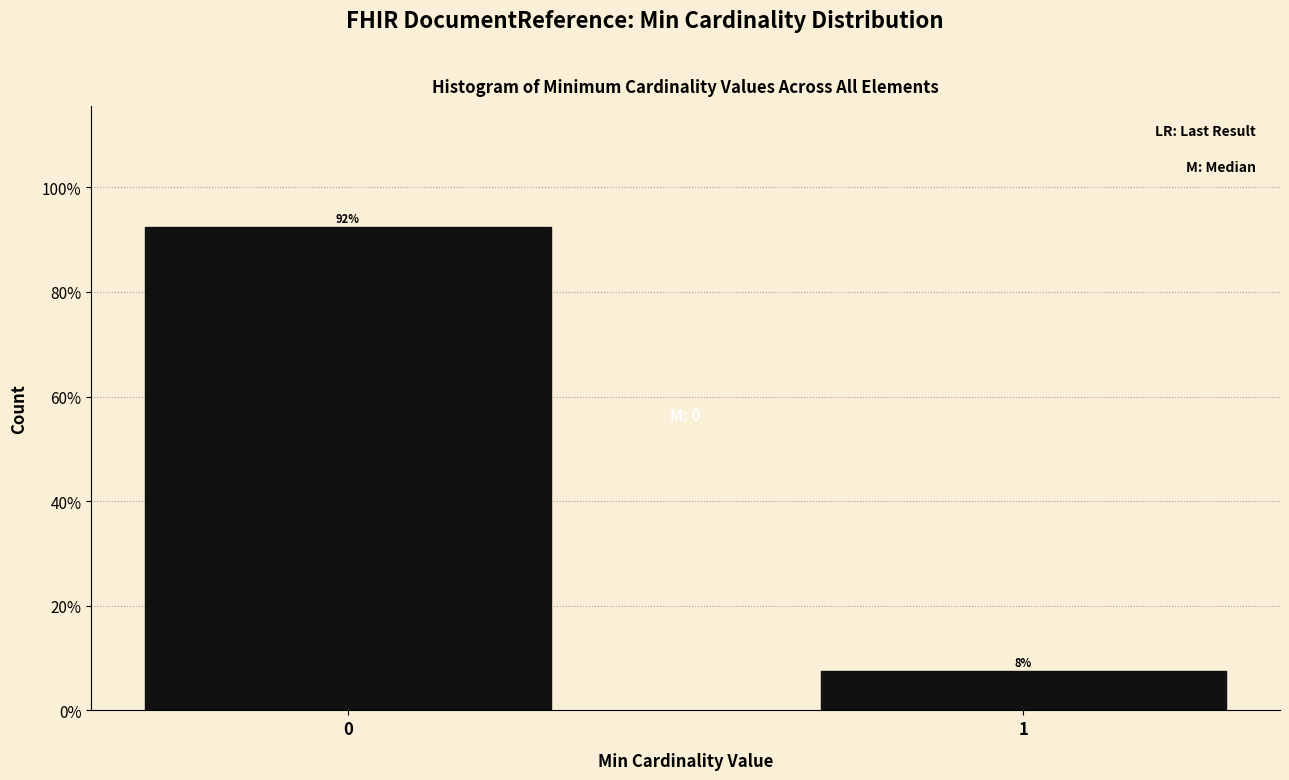

What is the value of the 1st bar from the left?

92.5